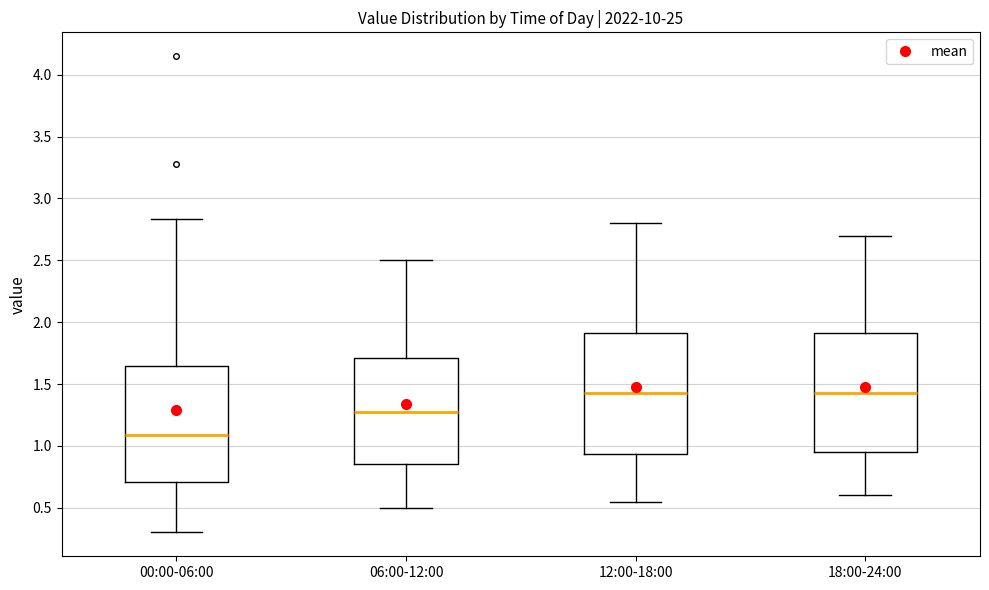

Where is the lower edge of the box for 18:00-24:00 on the y-axis? The values are not printed on the chart, so give them approximately, as read against the axis.

0.95